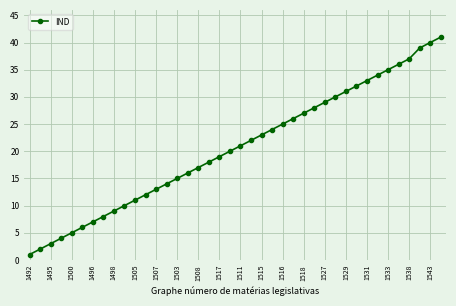

What is the maximum value shown in the chart?

41